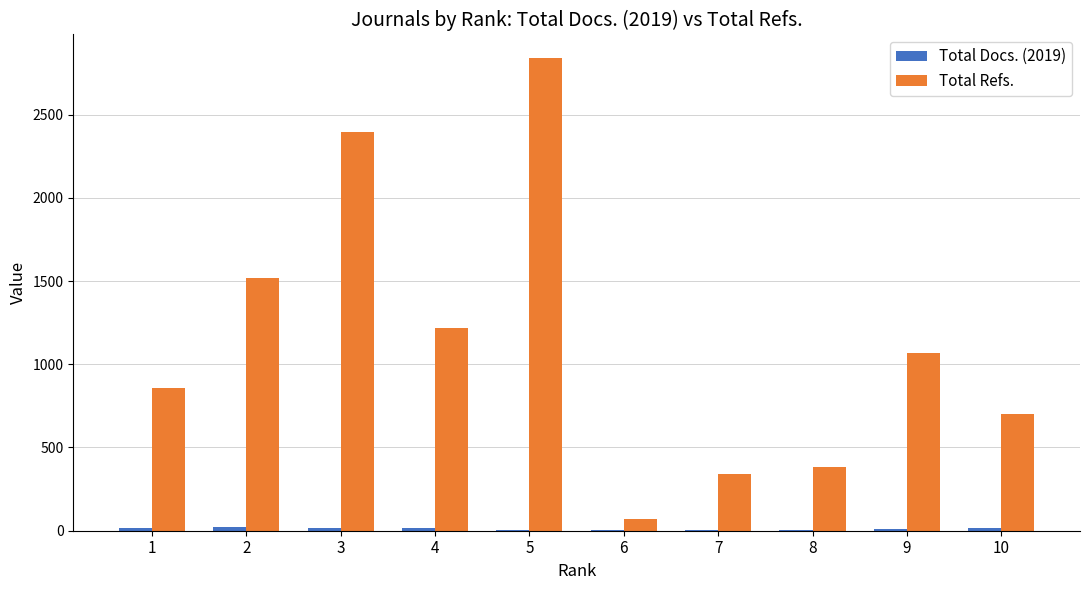

The value of Total Refs. at 7 is 217. True or false?

False